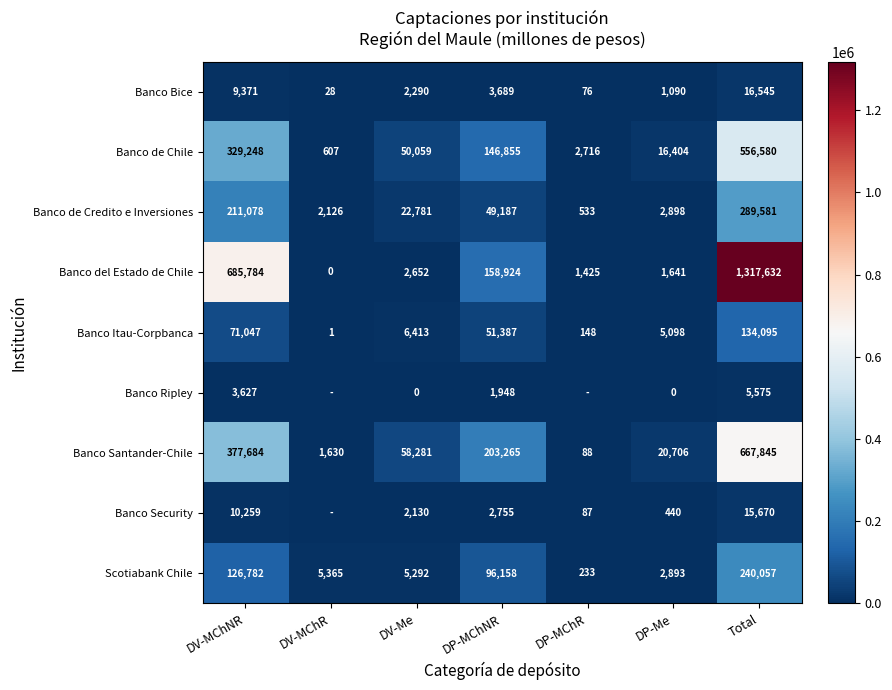

What is the difference between the highest and lowest values at DP-MChNR?

201317